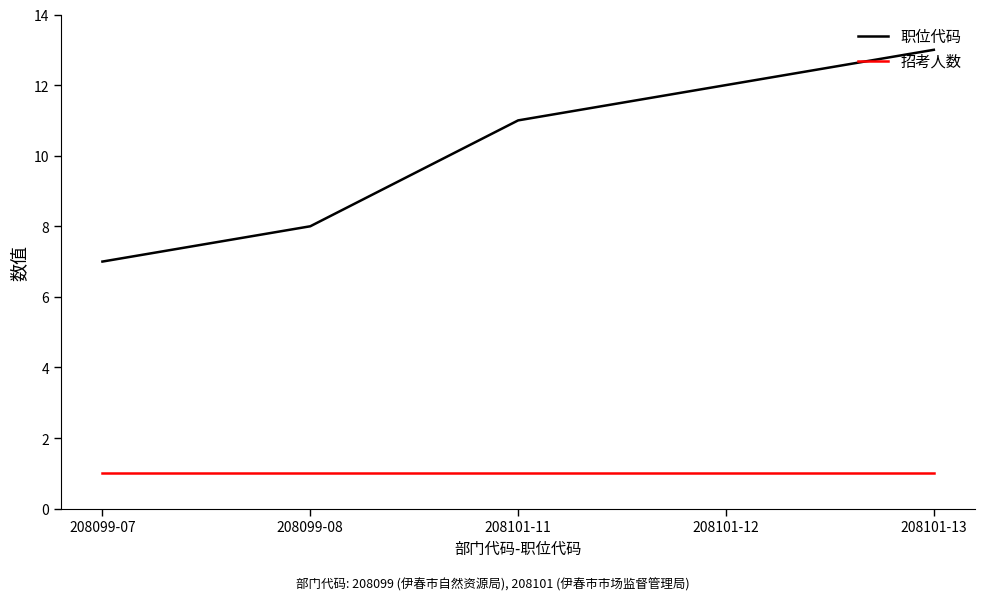

At which category is the sum across all series the highest?

208101-13